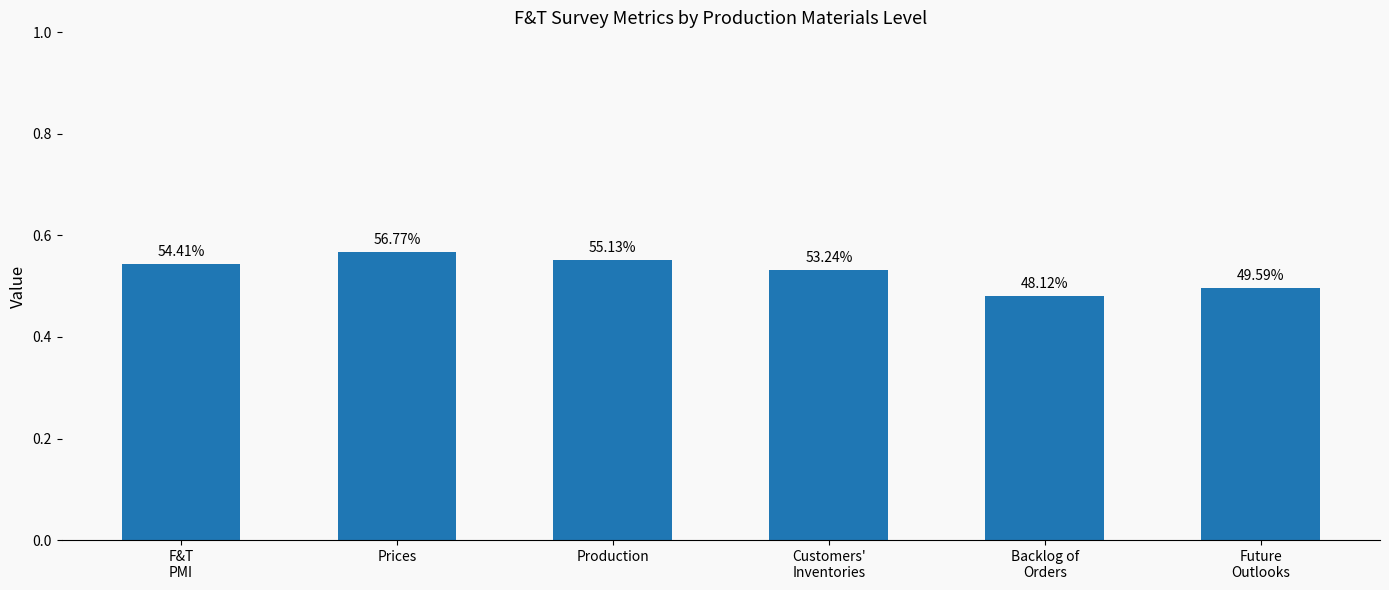

The chart shows a value of 0.5 at Future
Outlooks. True or false?

True